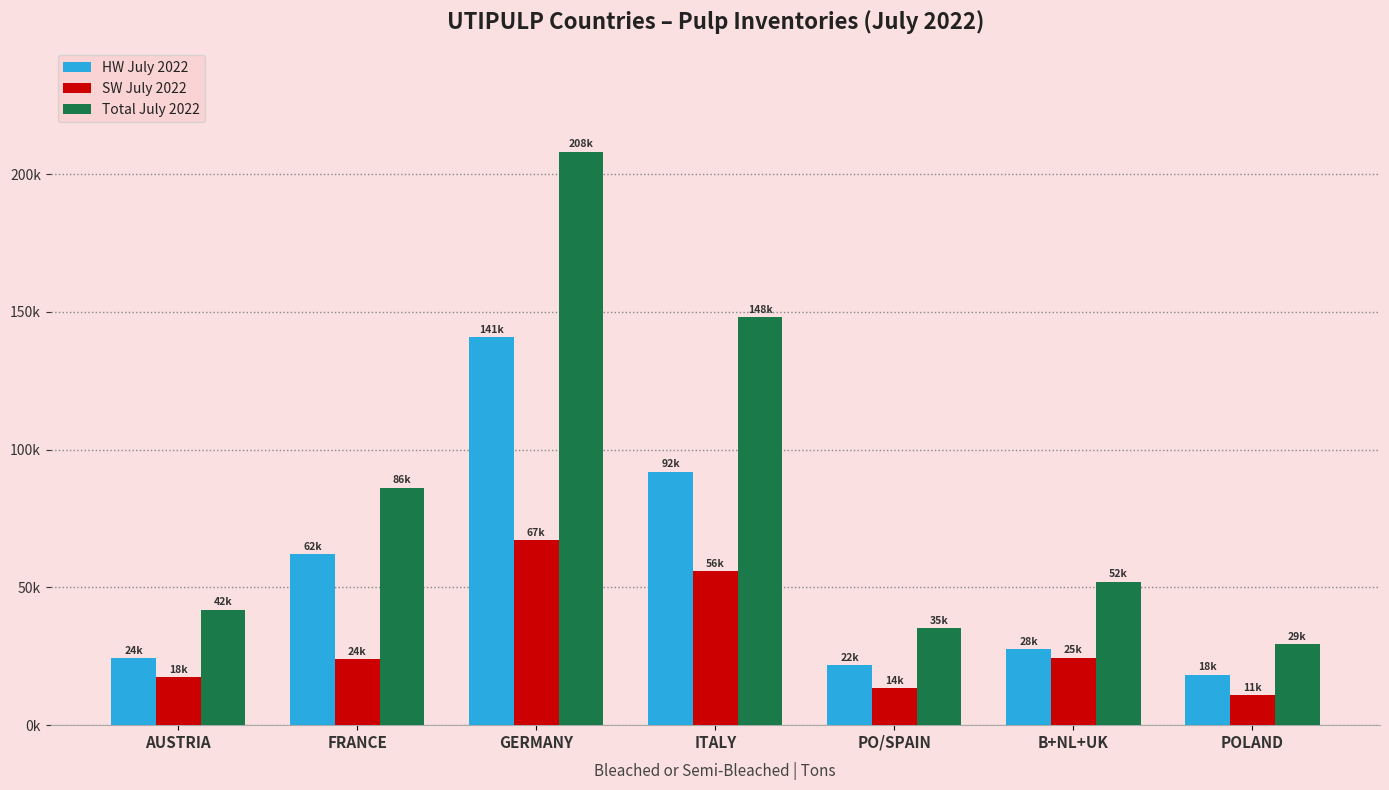

Reading left to right, what are all the values shown in this chart?

HW July 2022: AUSTRIA=24404	FRANCE=62160	GERMANY=140933	ITALY=92000	PO/SPAIN=21656	B+NL+UK=27579	POLAND=18369
SW July 2022: AUSTRIA=17518	FRANCE=24061	GERMANY=67237	ITALY=56000	PO/SPAIN=13565	B+NL+UK=24521	POLAND=10925
Total July 2022: AUSTRIA=41922	FRANCE=86221	GERMANY=208170	ITALY=148000	PO/SPAIN=35221	B+NL+UK=52100	POLAND=29294